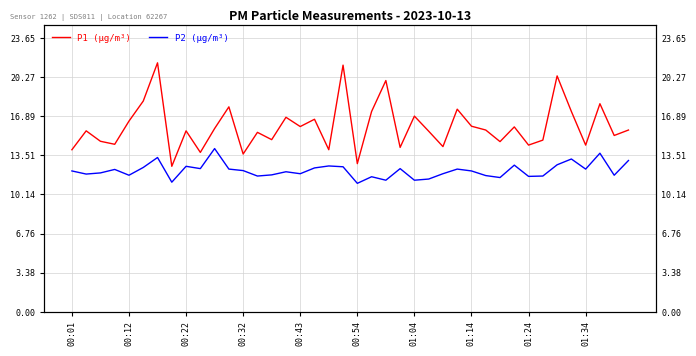

Rank the series by their maximum value, from highest to lowest.

P1 (µg/m³), P2 (µg/m³)